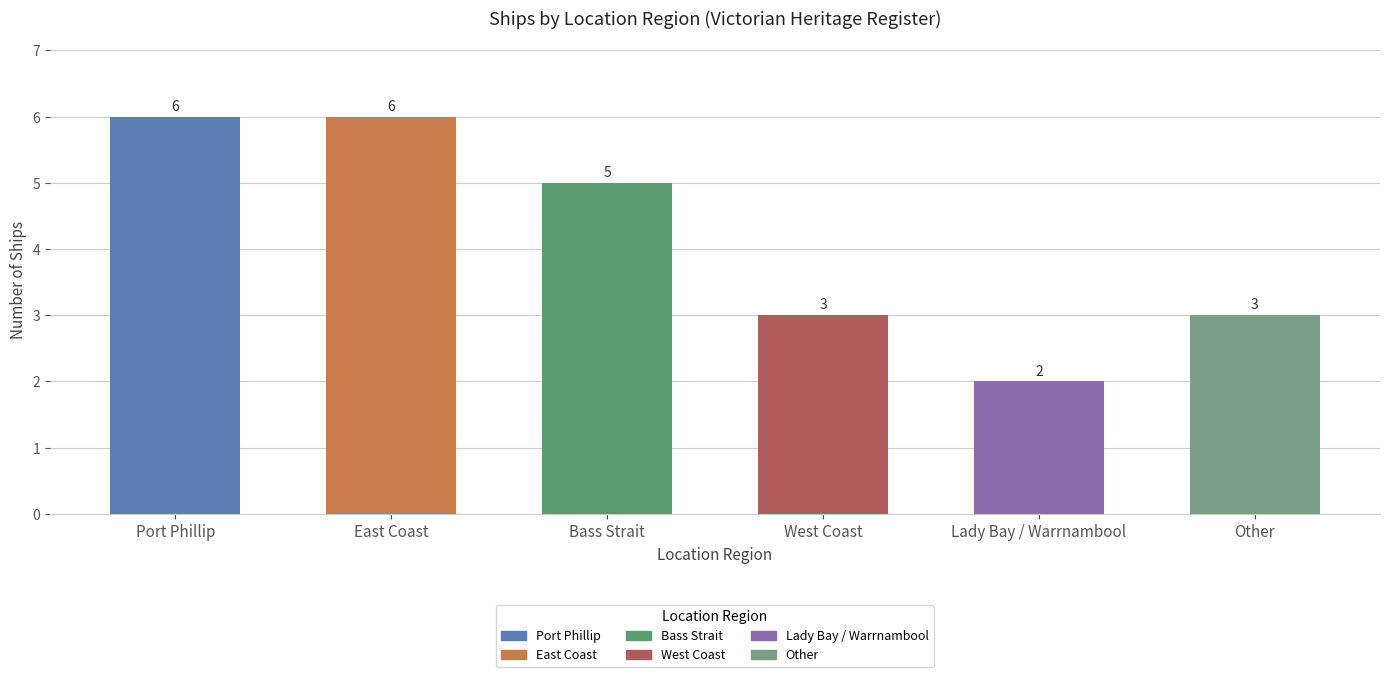

What is the value of the 4th bar from the left?

3